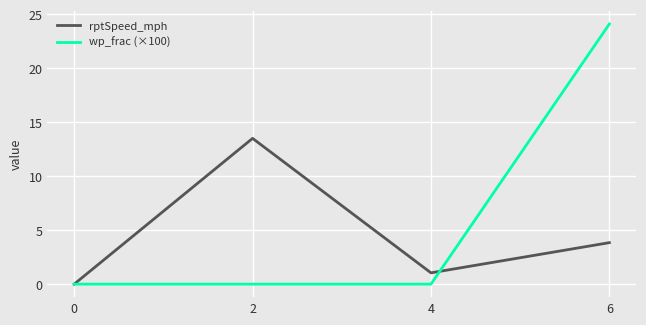

How many values in the rptSpeed_mph series exceed 3?

2